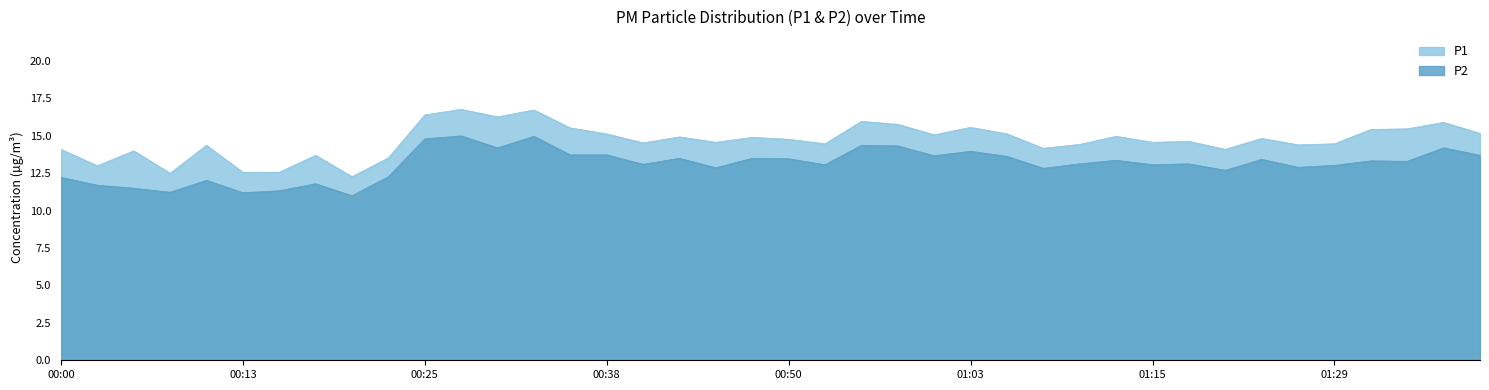

Which has a higher value, 00:05 or 00:18?

00:05